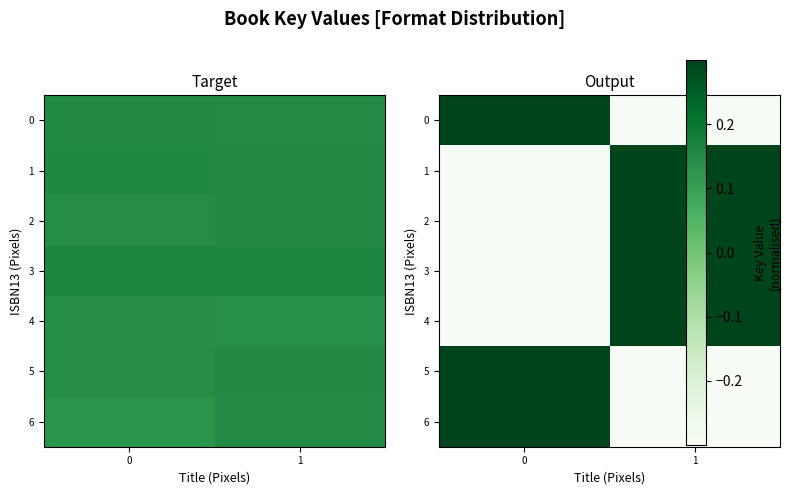

Is the value of 6 at 1 greater than the value of 5 at 0?

No